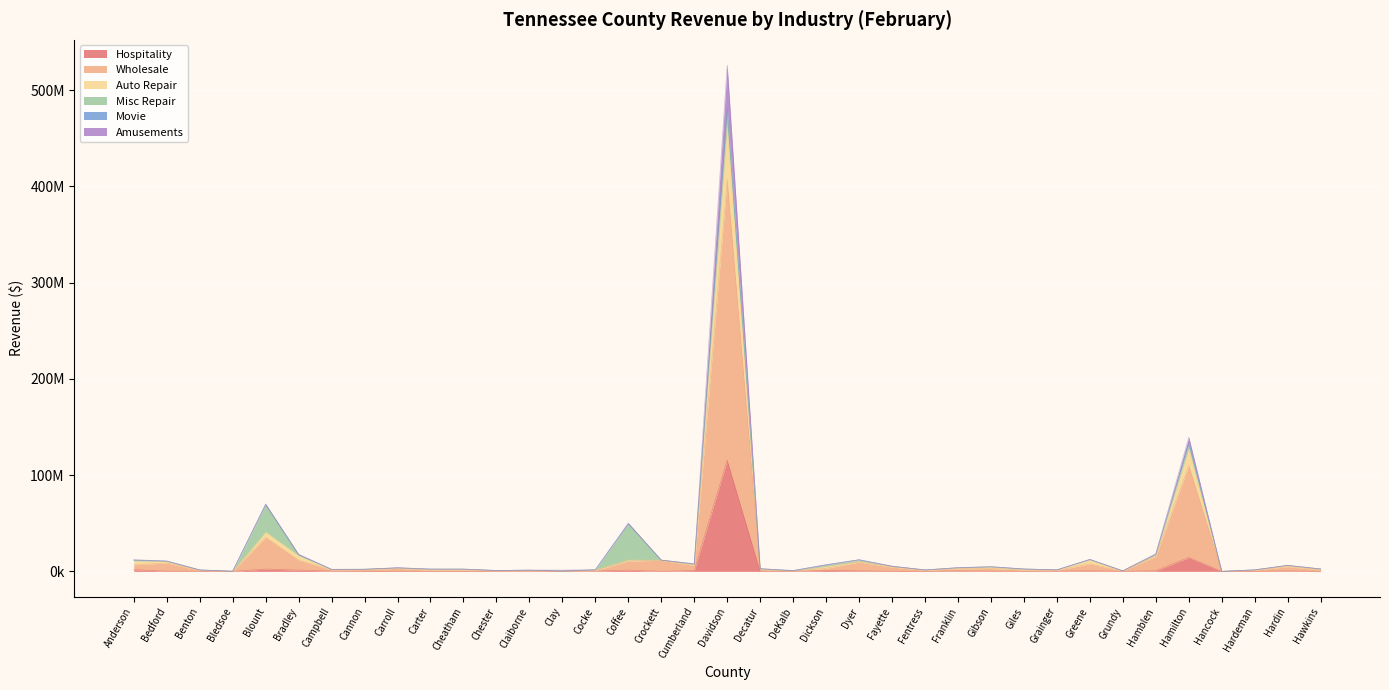

True or false: Amusements has more than 2 interior local peaks.

True